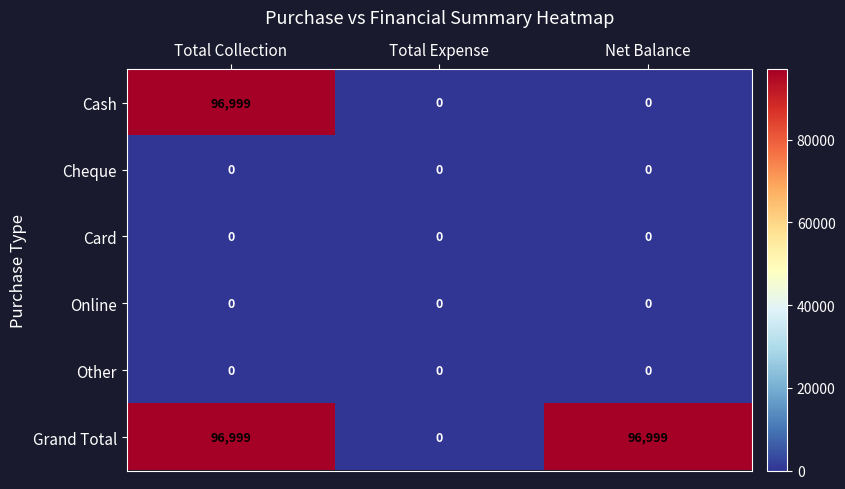

What is the total value across all series at Net Balance?

96999